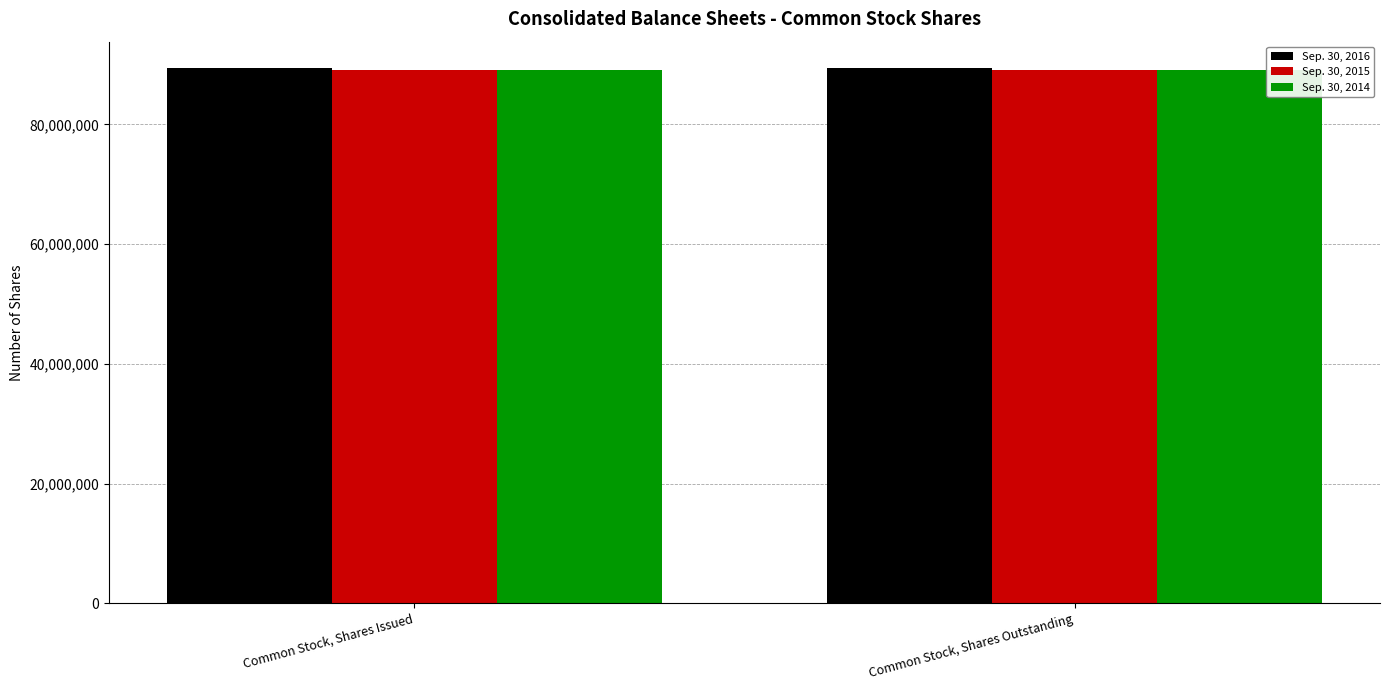

What is the maximum value for Sep. 30, 2015?

89036000